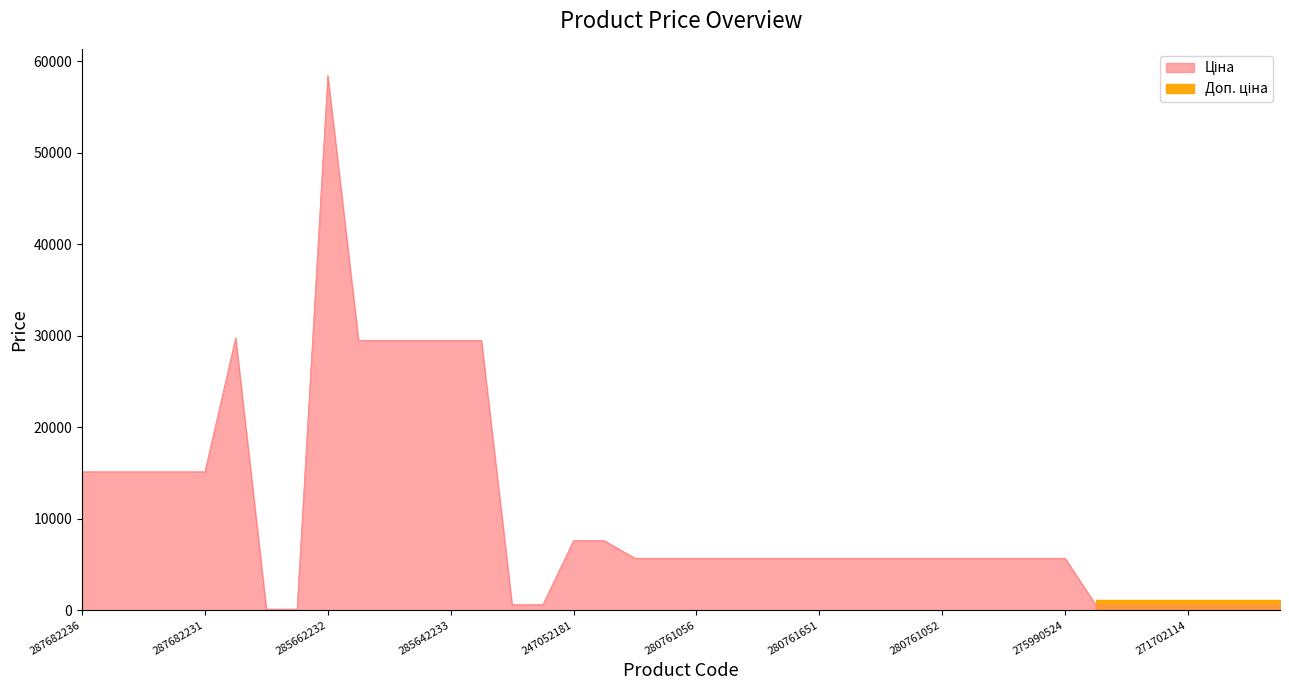

Rank the categories by Ціна value from lowest to highest.

247132181, 247132180, 271702230, 271702229, 271702117, 271702116, 271702115, 271702114, 271702113, 271702112, 271702111, 280761652, 280761644, 280761056, 280761054, 280762039, 280761857, 280761651, 280761650, 280761219, 280761055, 280761052, 280761030, 280760923, 280760486, 275990524, 247052181, 247052180, 287682236, 287682235, 287682234, 287682233, 287682231, 285642236, 285642235, 285642234, 285642233, 285642231, 287702232, 285662232